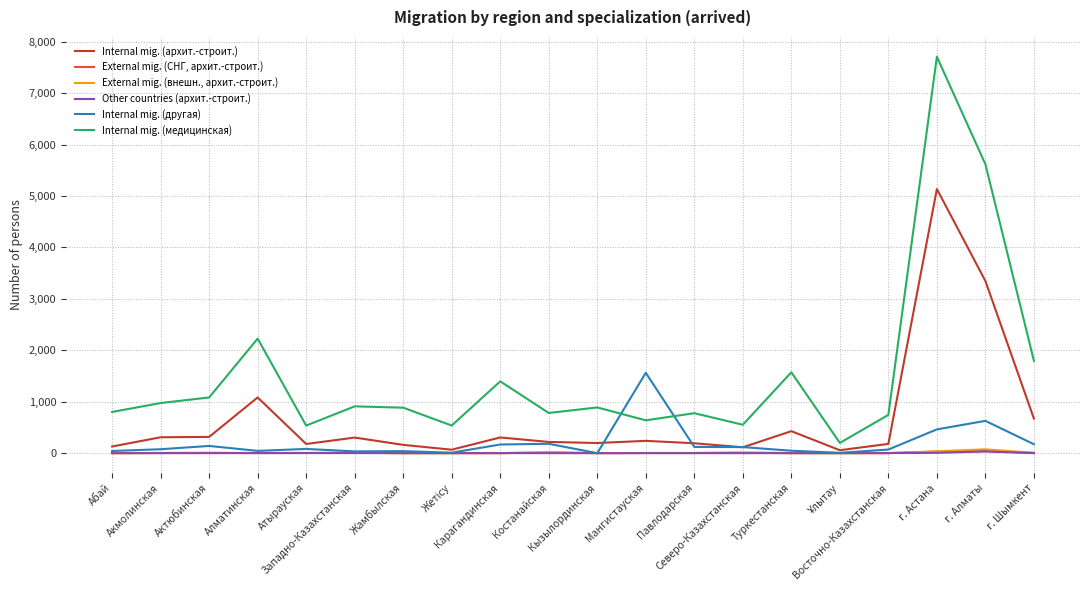

What is the spread (max minus min) of values at Павлодарская?

777